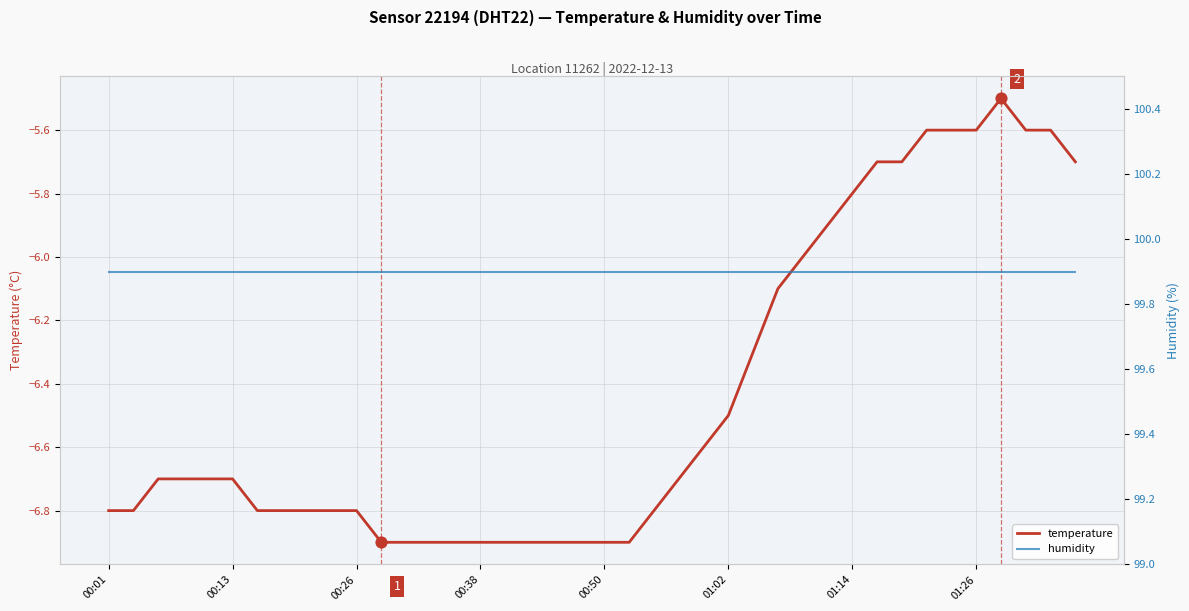

At how many categories does at least one series exceed 32?

40